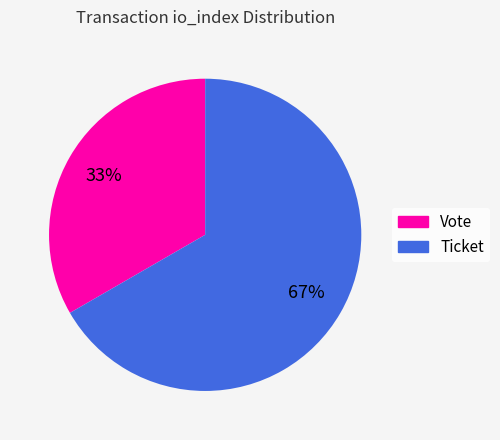

Count the number of slices in the pie.

2